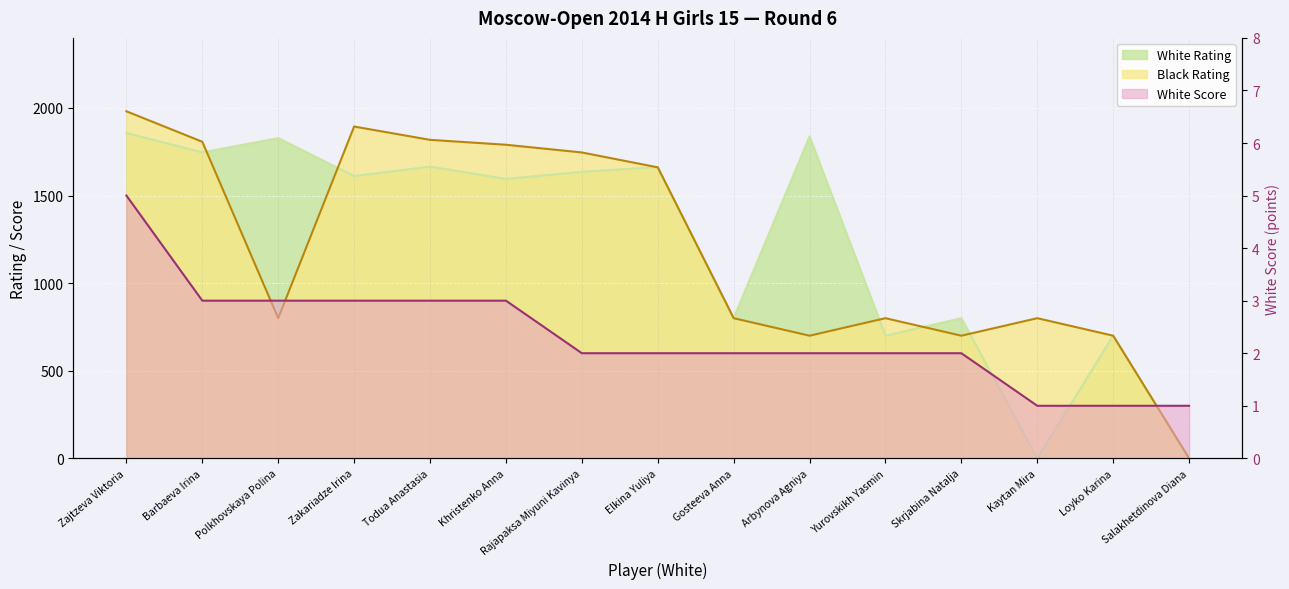

Which series has the largest total across all categories?

White Rating